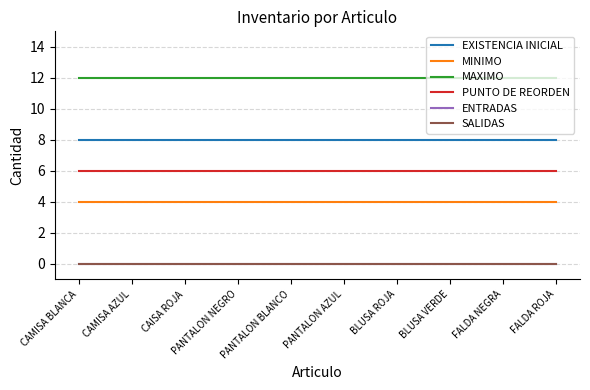

Does the chart display data point markers on the line(s)?

No